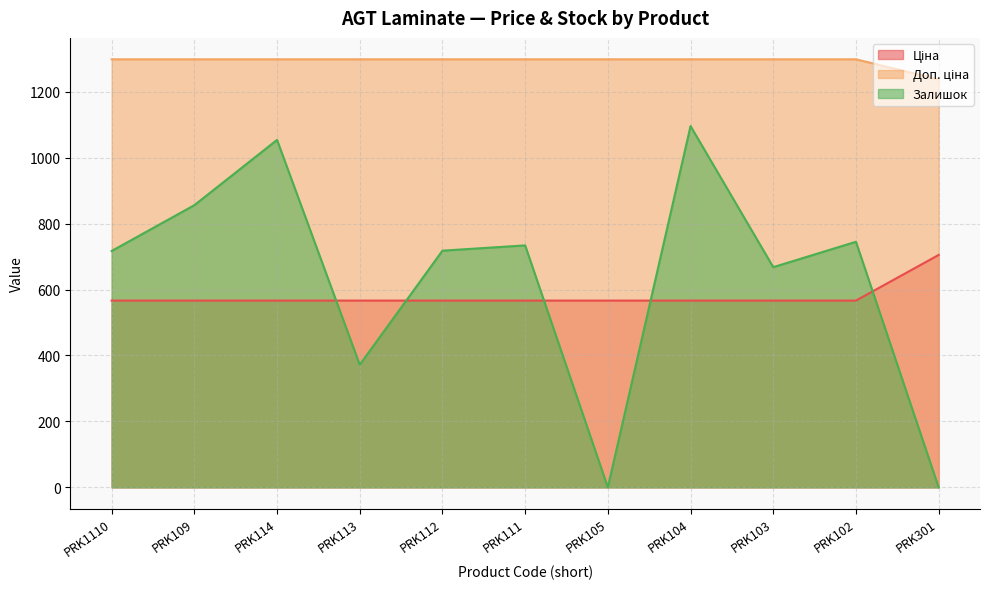

At which label does Доп. ціна reach its minimum?

PRK301